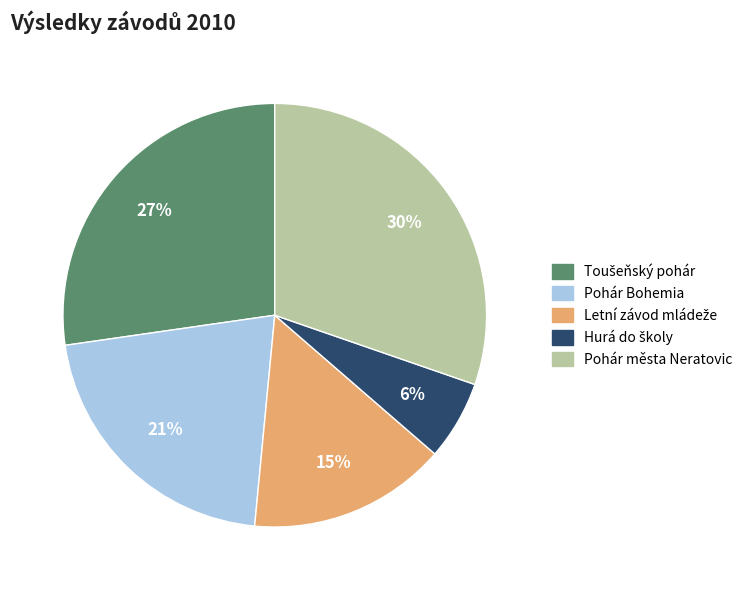

Does any single category account for the majority?

No